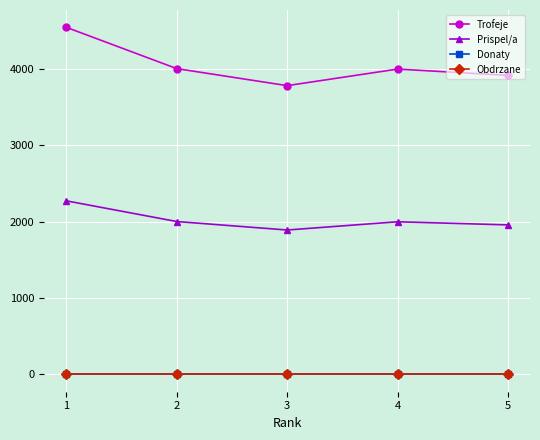

Which series has the largest total across all categories?

Trofeje